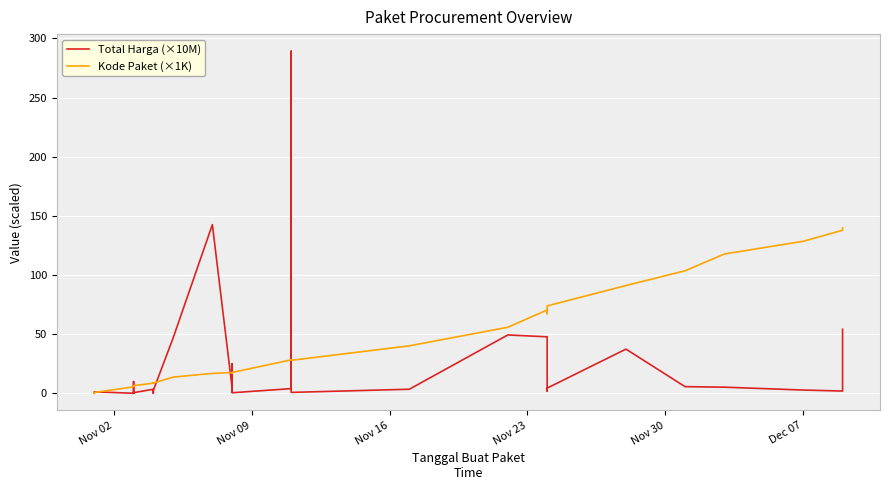

Which series has the largest total across all categories?

Kode Paket (×1K)